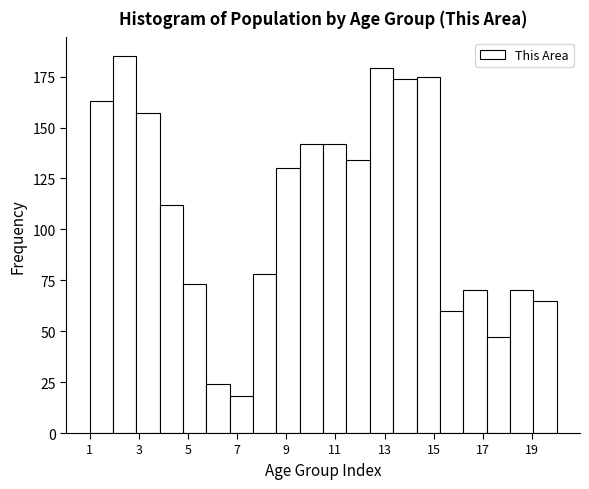

Reading left to right, transcribe this chart: for each bar, give the range it covers on the x-axis and its height. Neither the bar edges nor the heights are printed on the chart, so give them approximately, as read against the axes.

1.00 to 1.95: 165
1.95 to 2.90: 185
2.90 to 3.85: 155
3.85 to 4.80: 110
4.80 to 5.75: 75
5.75 to 6.70: 25
6.70 to 7.65: 20
7.65 to 8.60: 80
8.60 to 9.55: 130
9.55 to 10.50: 140
10.50 to 11.45: 140
11.45 to 12.40: 135
12.40 to 13.35: 180
13.35 to 14.30: 175
14.30 to 15.25: 175
15.25 to 16.20: 60
16.20 to 17.15: 70
17.15 to 18.10: 45
18.10 to 19.05: 70
19.05 to 20.00: 65